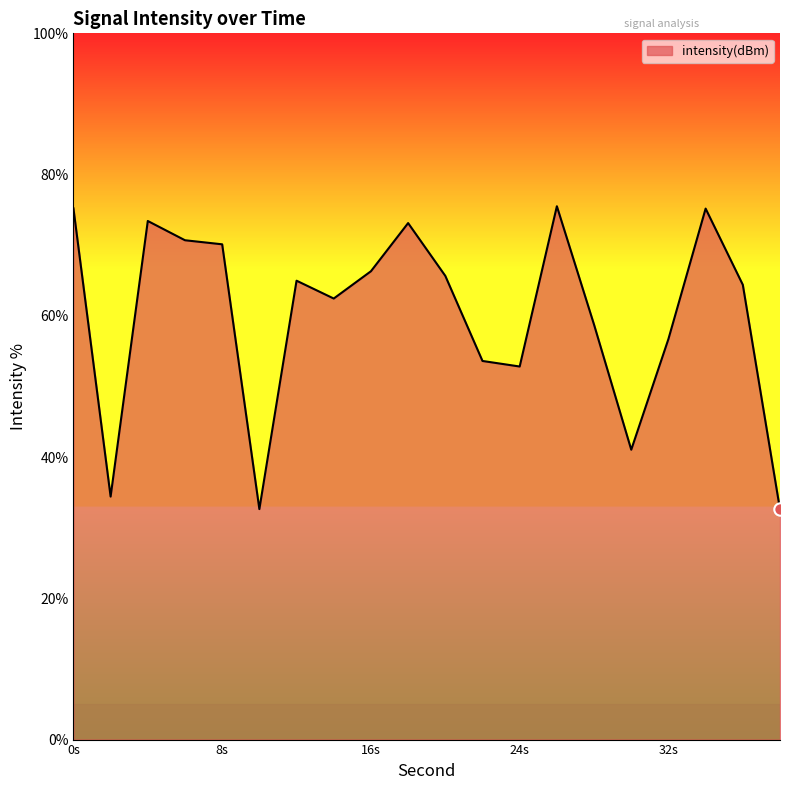

What is the greatest value displayed?

75.5